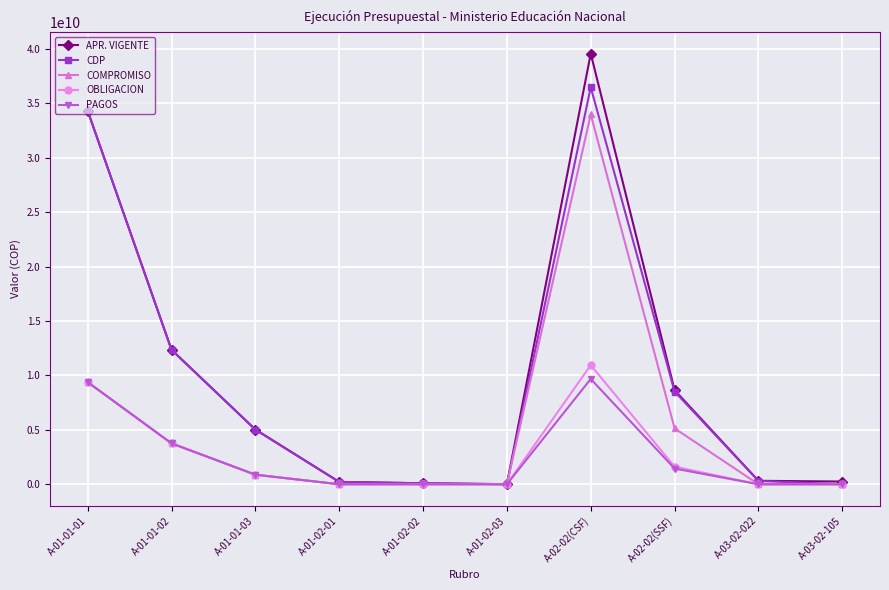

Count the number of data series in this chart.

5